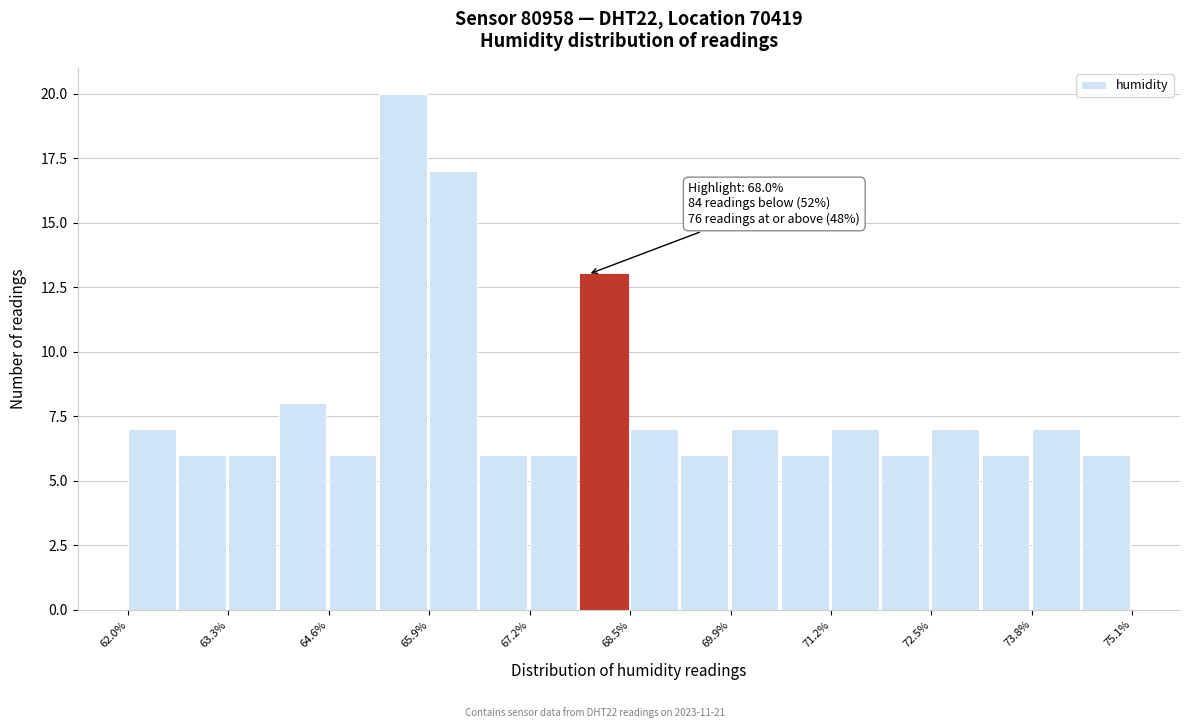

Read against the x-axis, roughly where is the centre of the tallest bar?

65.6